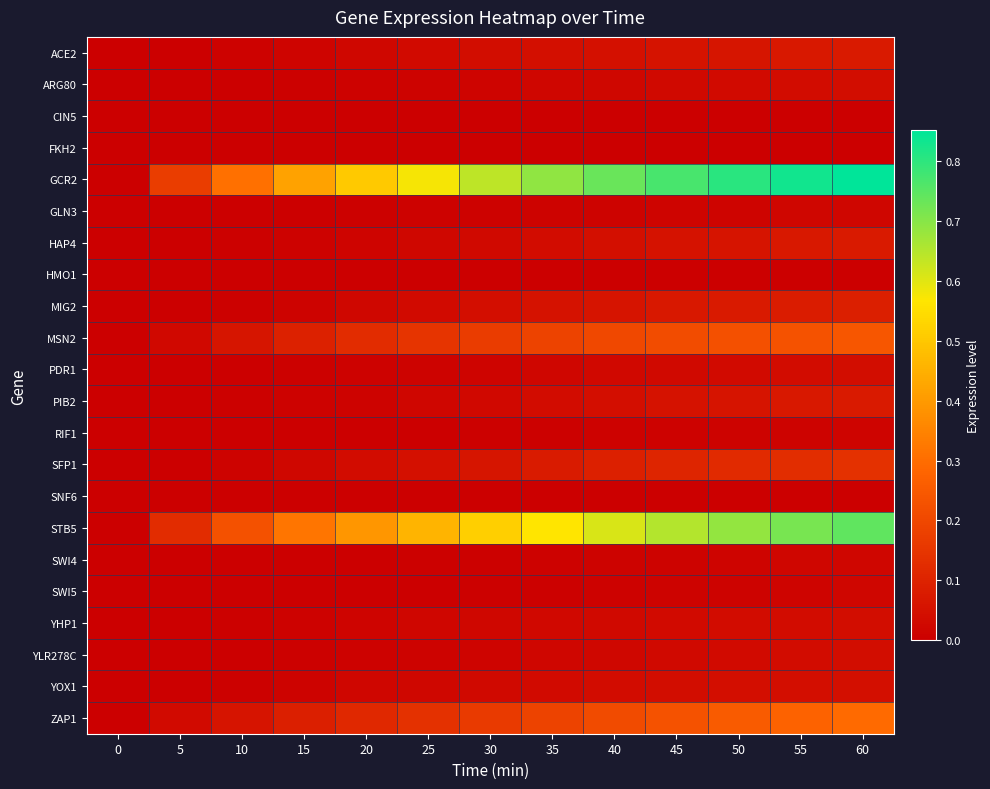

At which category is the sum across all series the highest?

60